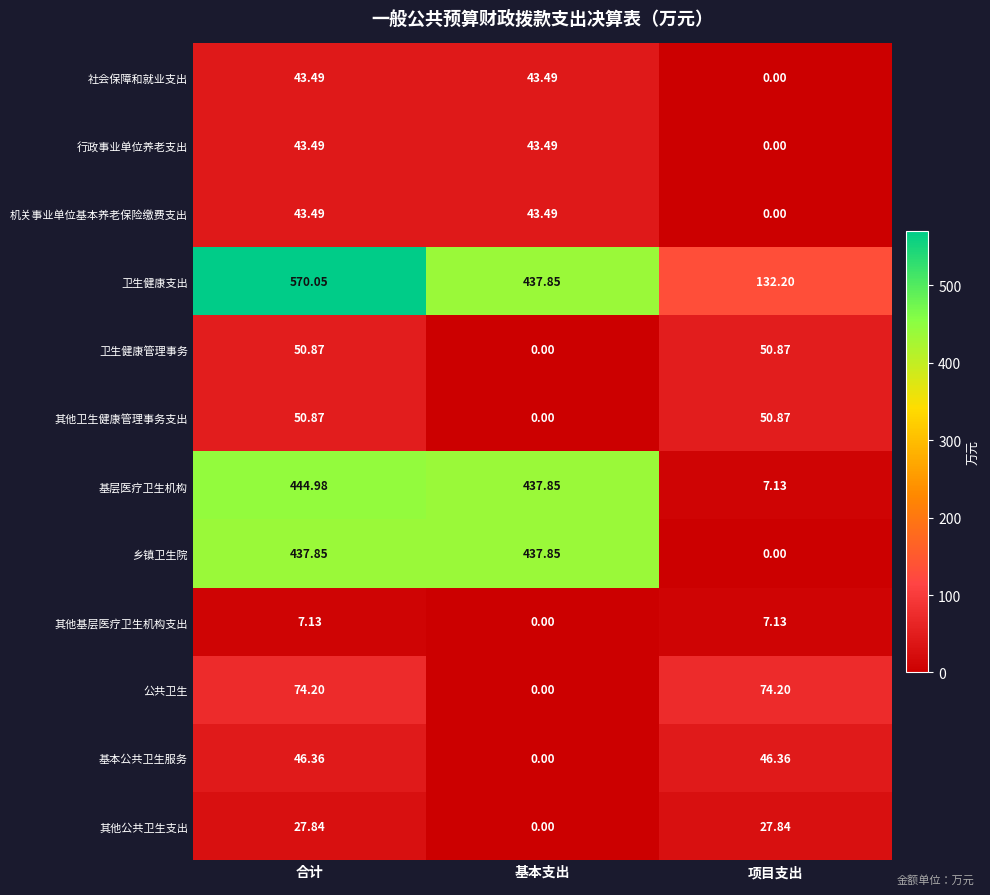

At which label does 行政事业单位养老支出 reach its minimum?

项目支出